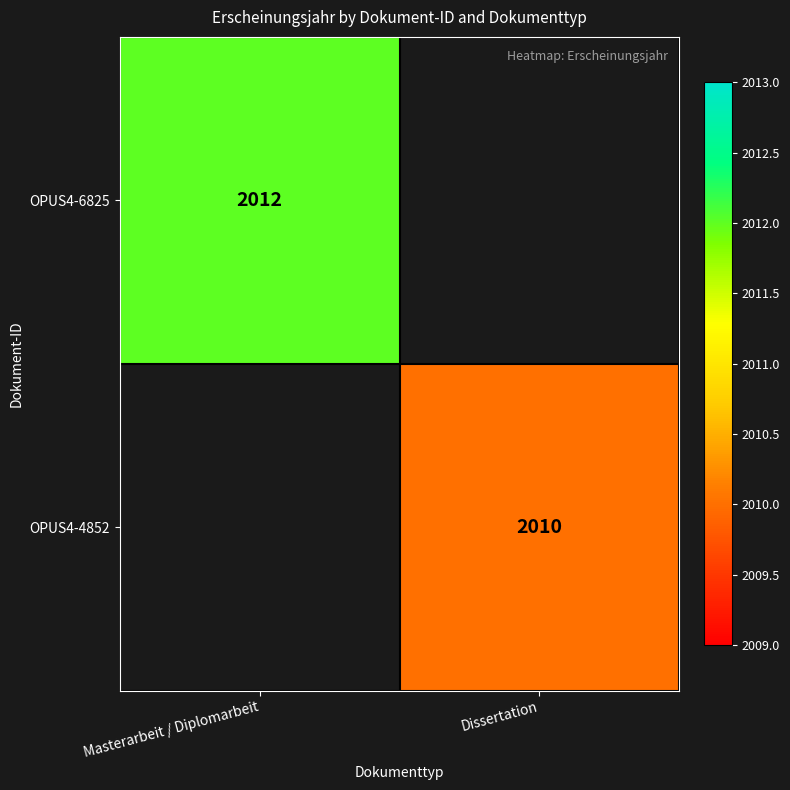

The OPUS4-6825 series shows 1177 at Masterarbeit / Diplomarbeit. True or false?

False